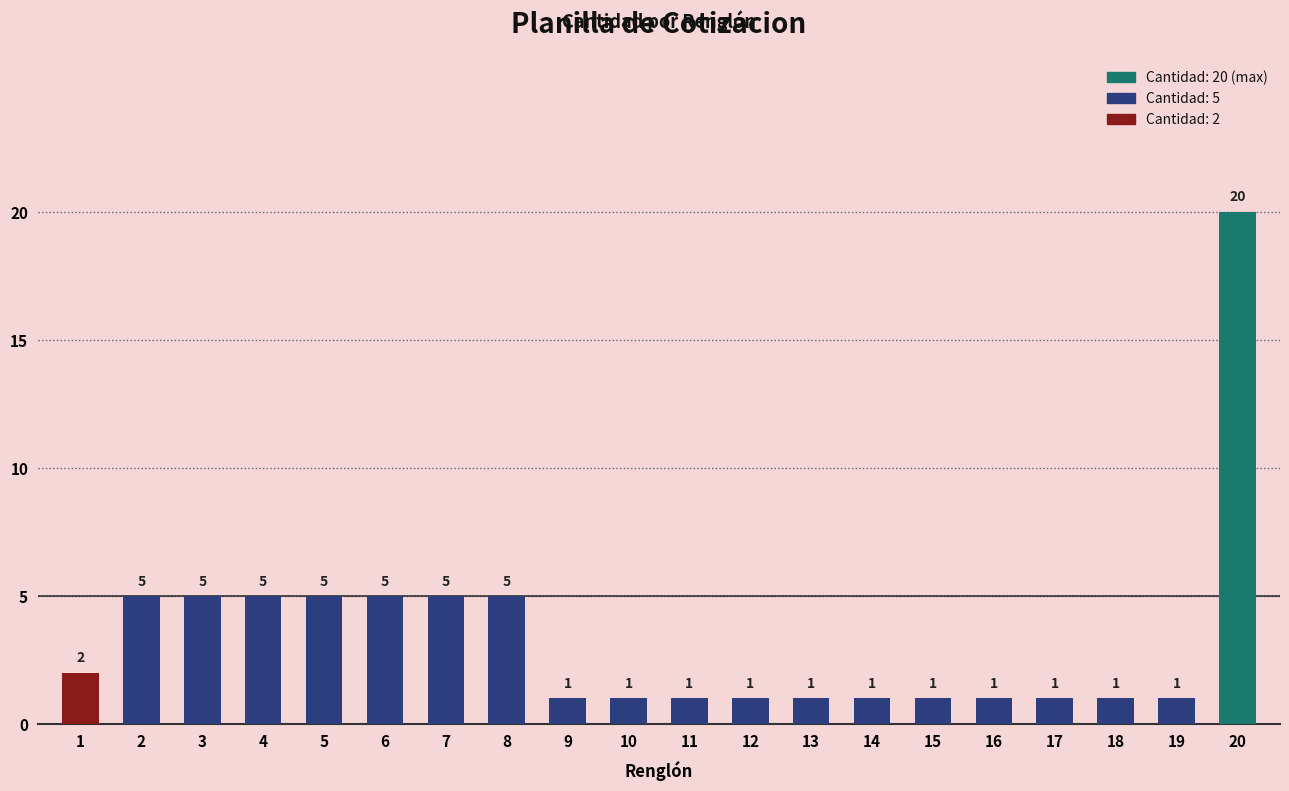

What is the sum of all values?

68